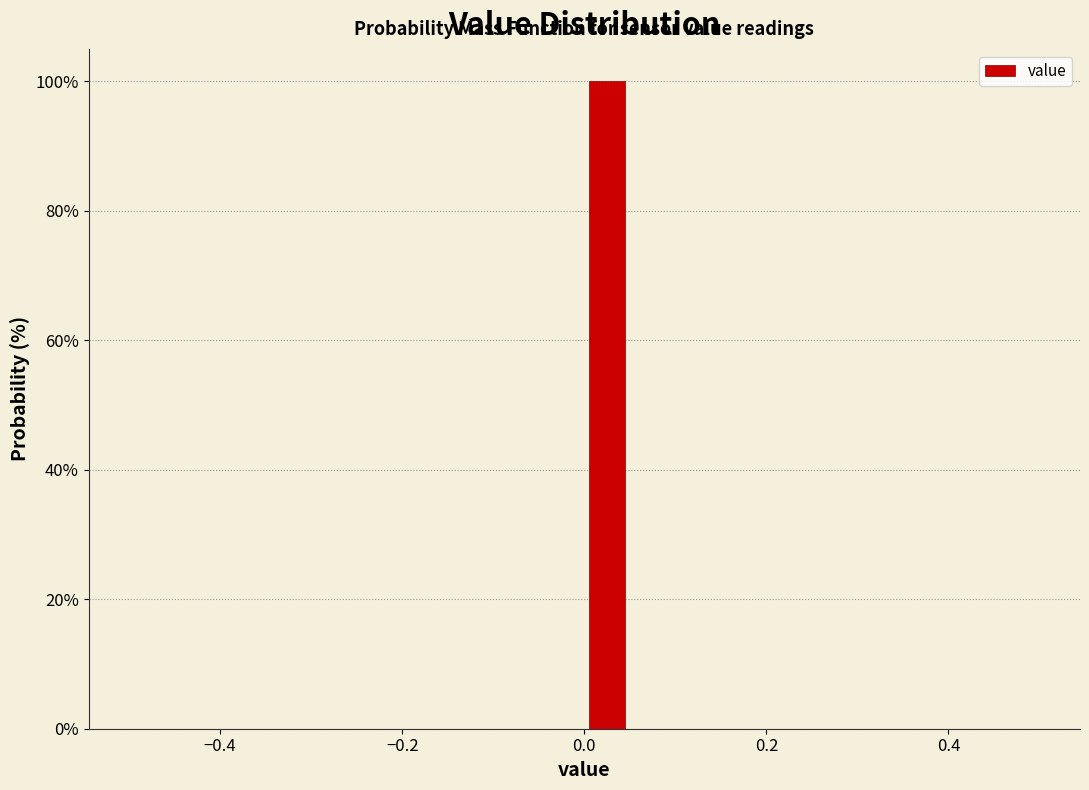

Around what value on the x-axis is the tallest bar? Give the approximate position of its centre, as read against the axis.

0.02